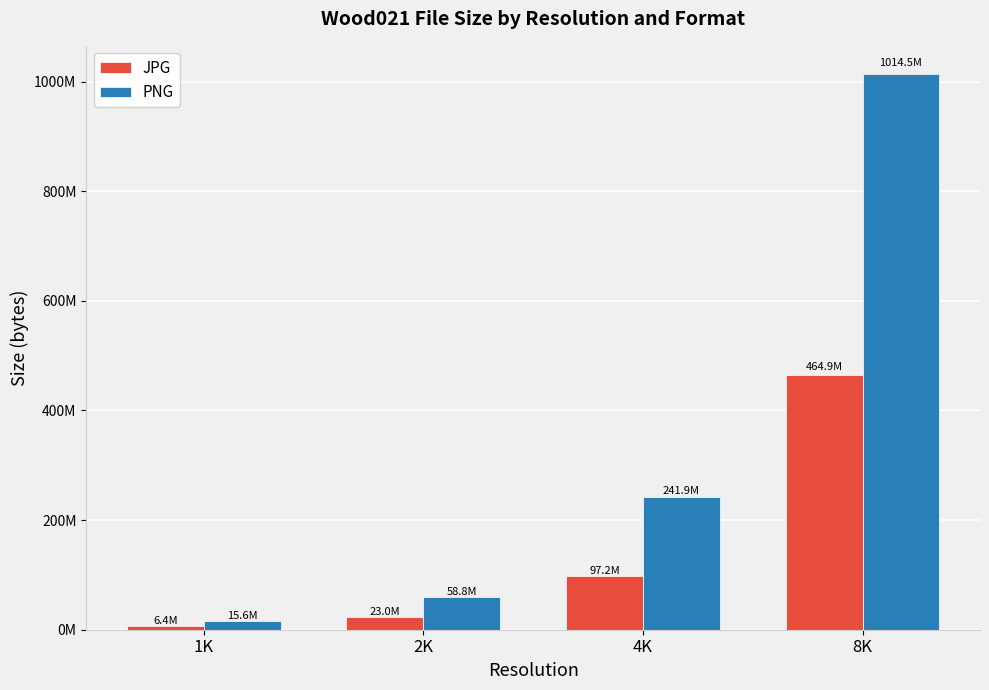

Is it true that JPG equals 42031182 at 4K?

False